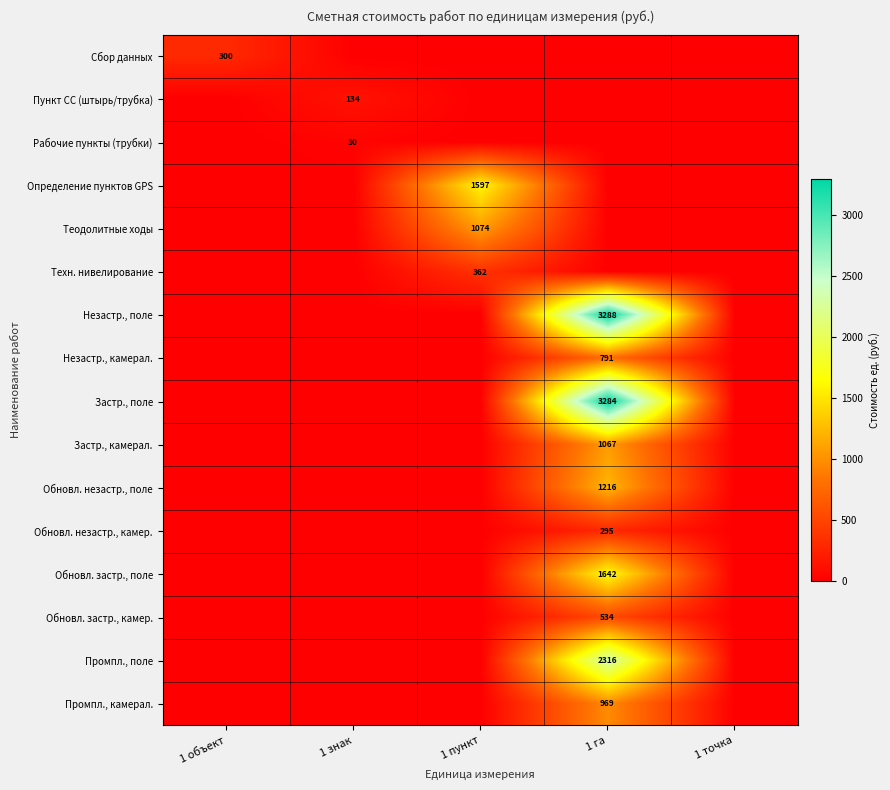

The Незастр., камерал. series shows 547 at 1 га. True or false?

False